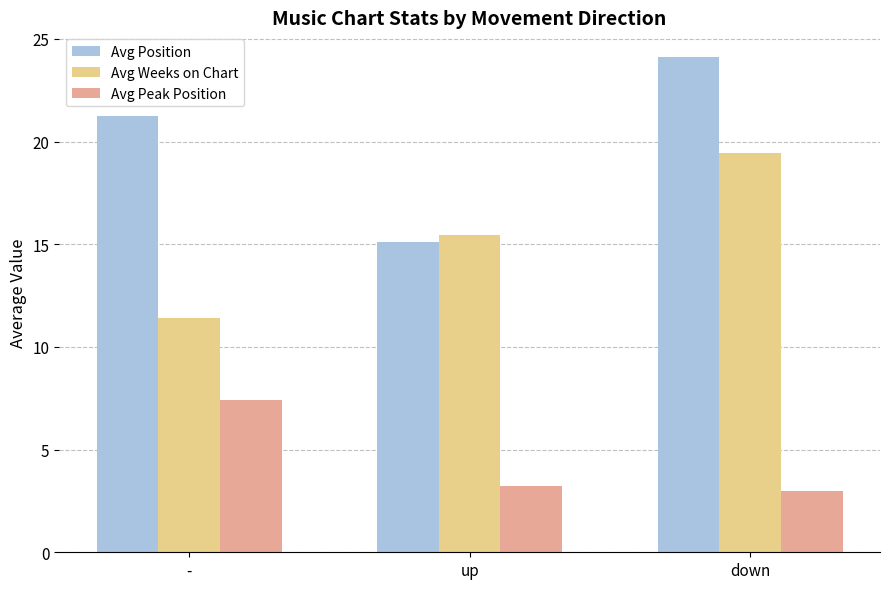

What is the label of the 2nd bar from the right?

up